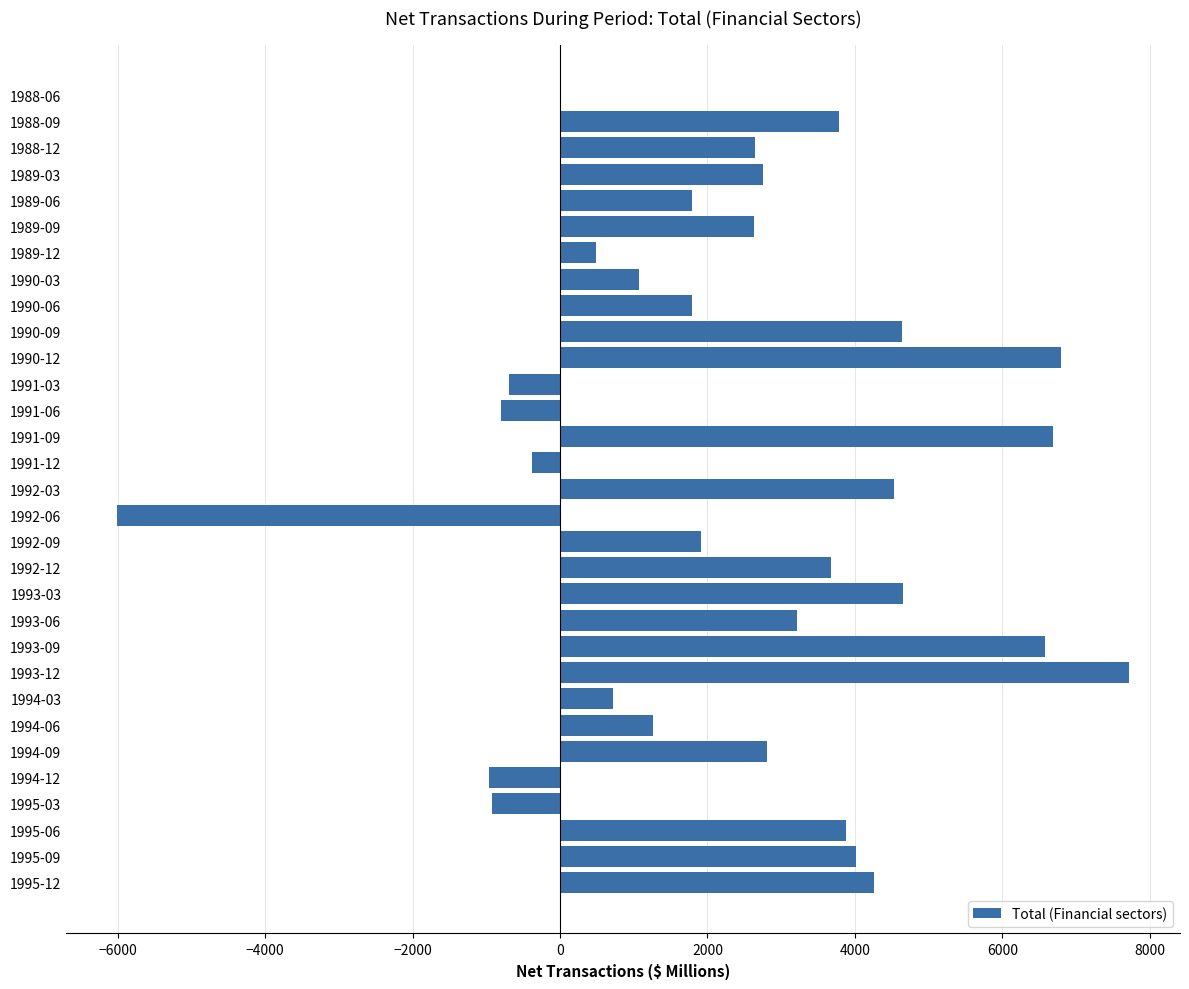

What is the sum of all values?

74532